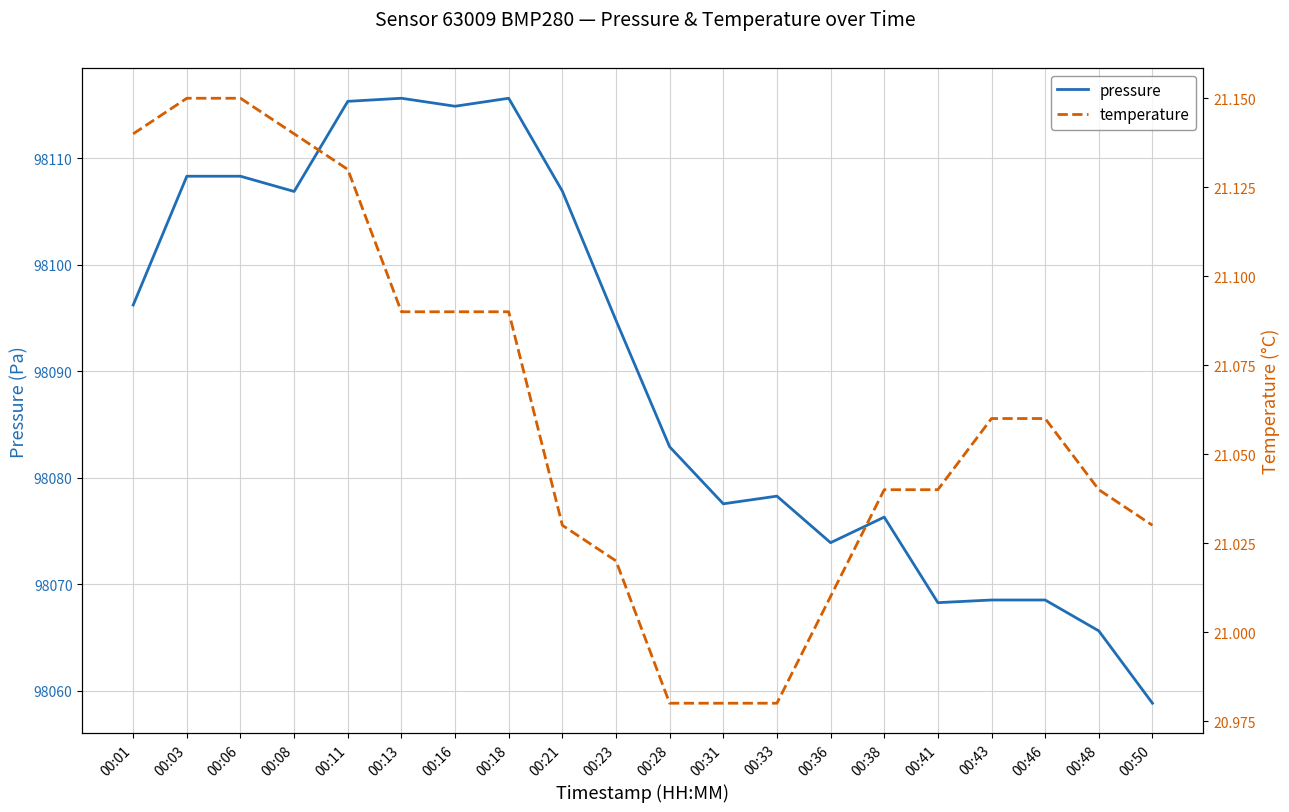

What is the value of the temperature point at the 13th from the left?

21.0